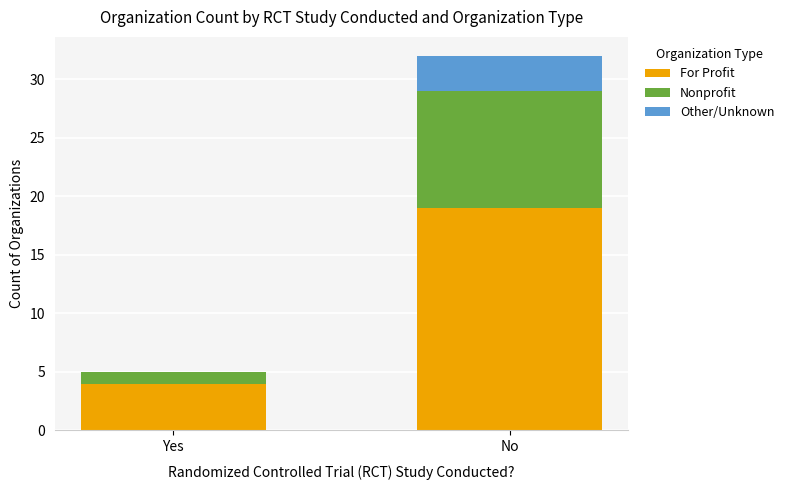

What is the highest value of the For Profit series?

19